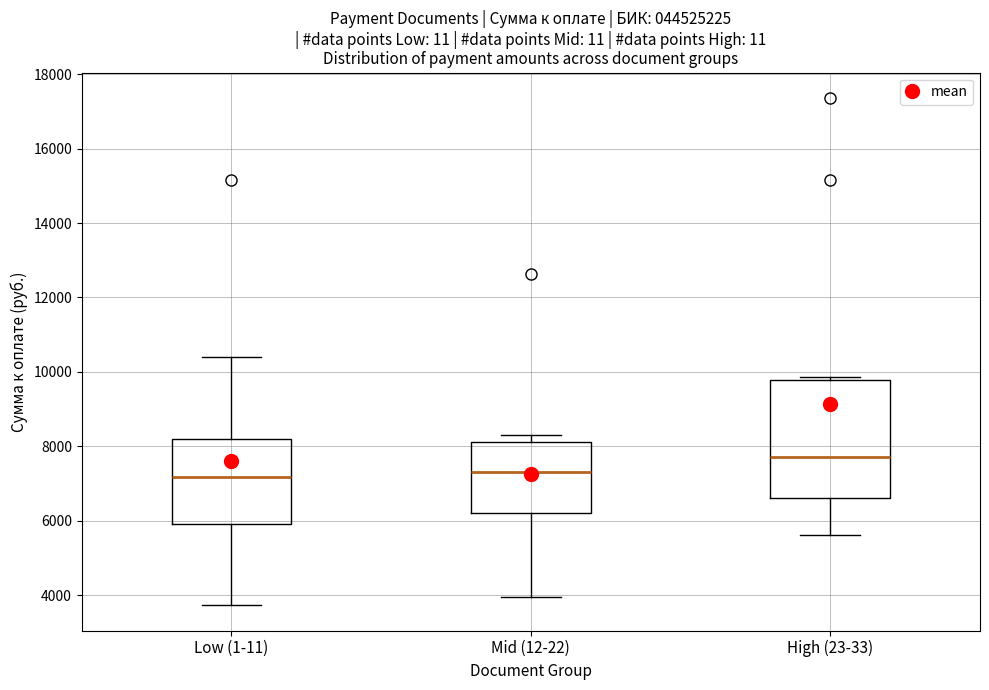

Comparing the boxes themselves (not the whiskers), which one is the tallest?

High (23-33)